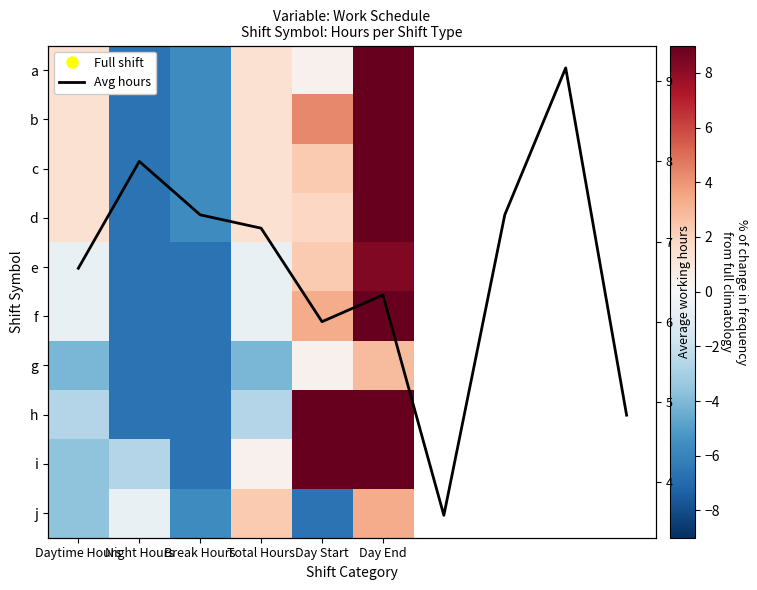

What is the difference between the highest and lowest values at Break Hours?

1.0